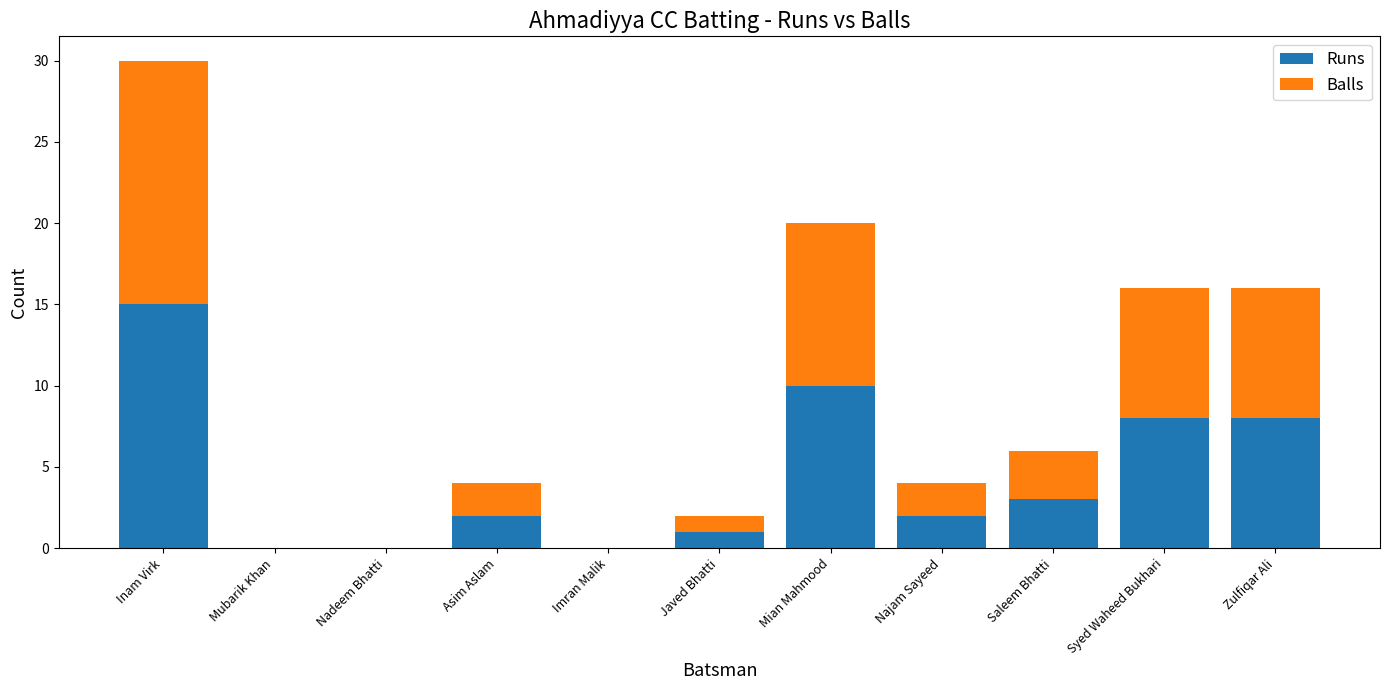

Is it true that Runs equals 2 at Najam Sayeed?

True